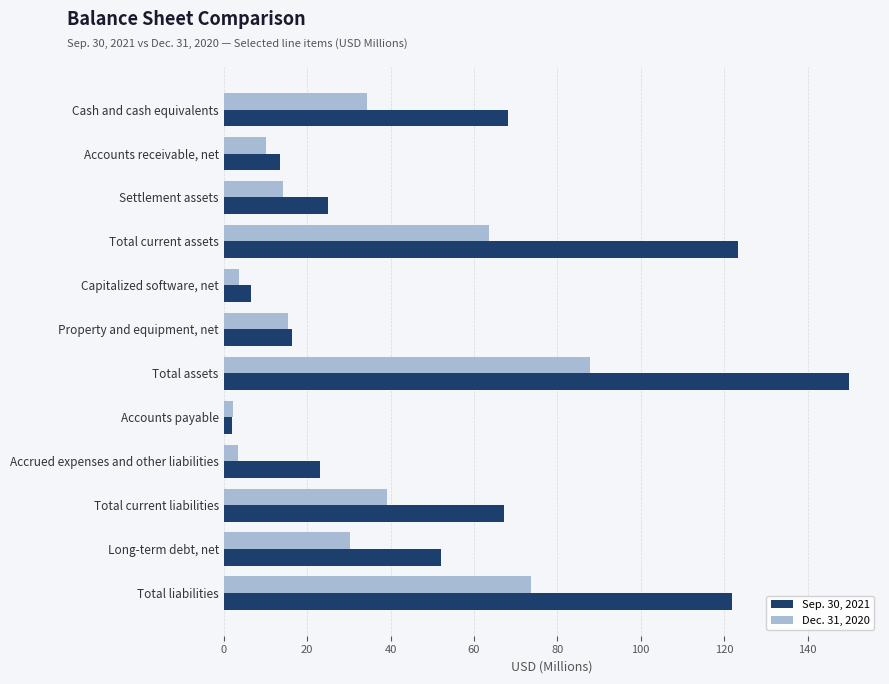

What is the difference between the maximum and minimum values in the Dec. 31, 2020 series?

85.4